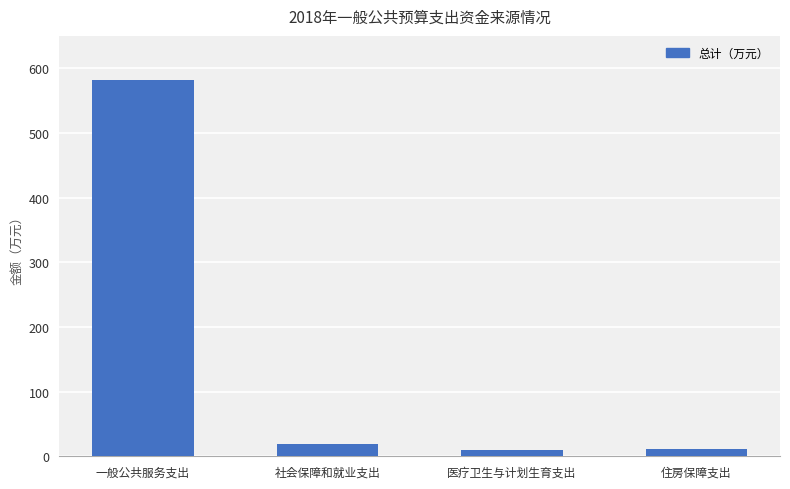

What is the smallest value displayed?

9.4